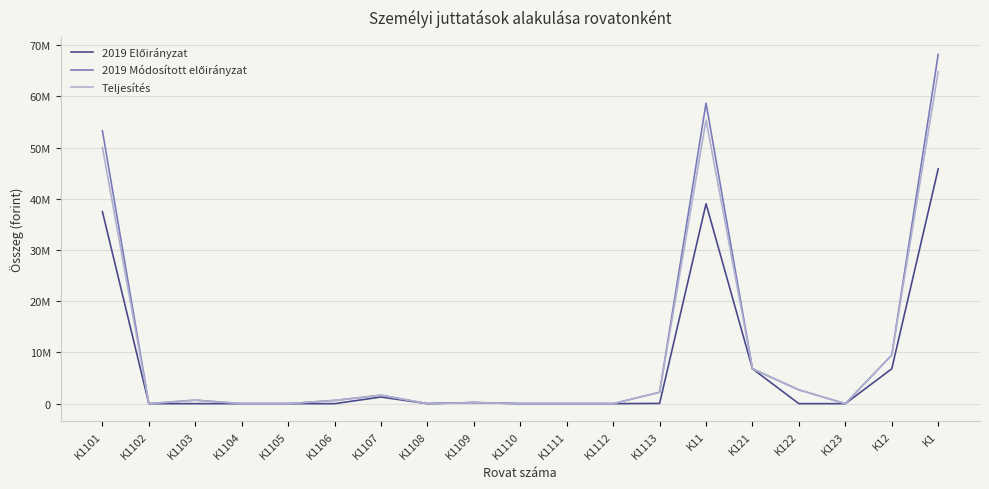

The 2019 Előirányzat series shows 37492650 at K1101. True or false?

True